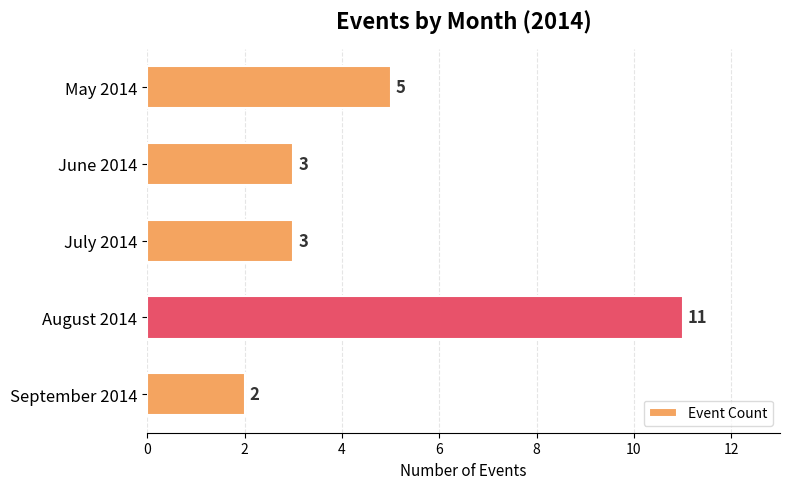

What is the label of the 3rd bar from the top?

July 2014